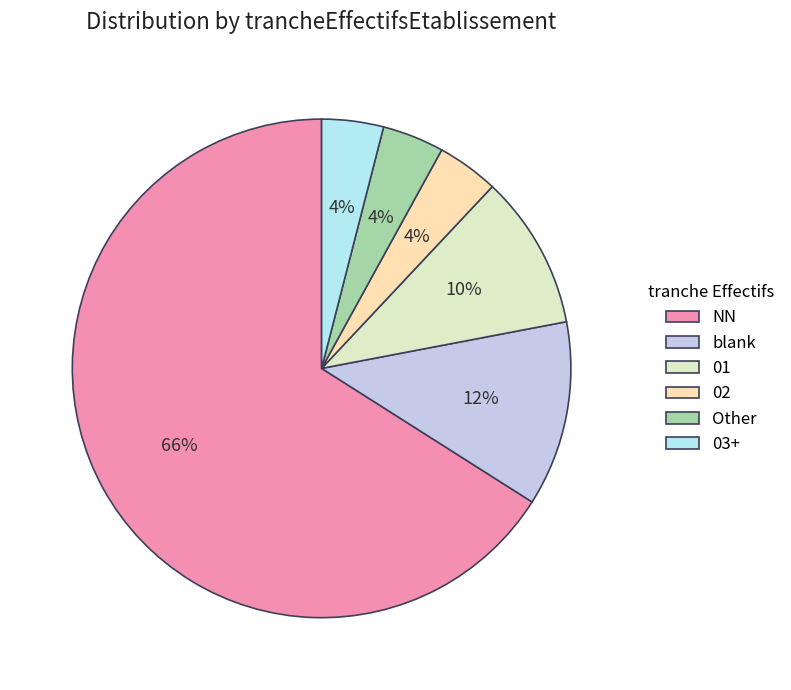

To the nearest percent, what percentage of the pie is Other?

4%